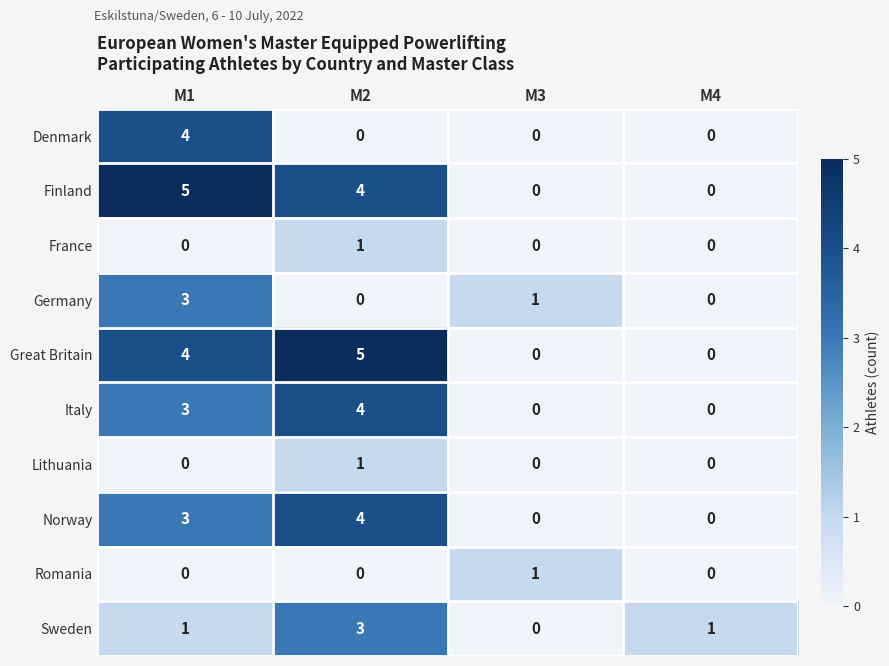

Between M1 and M2, which series saw the biggest shift?

Denmark